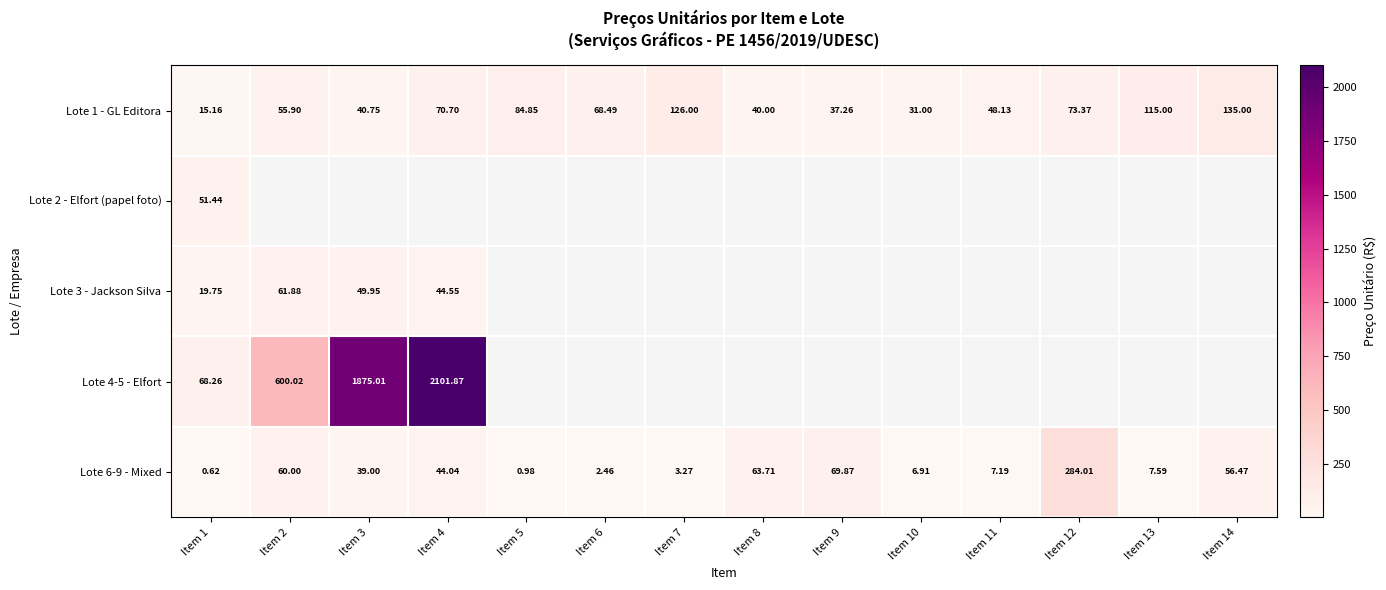

The value of Lote 6-9 - Mixed at Item 13 is 3.2. True or false?

False